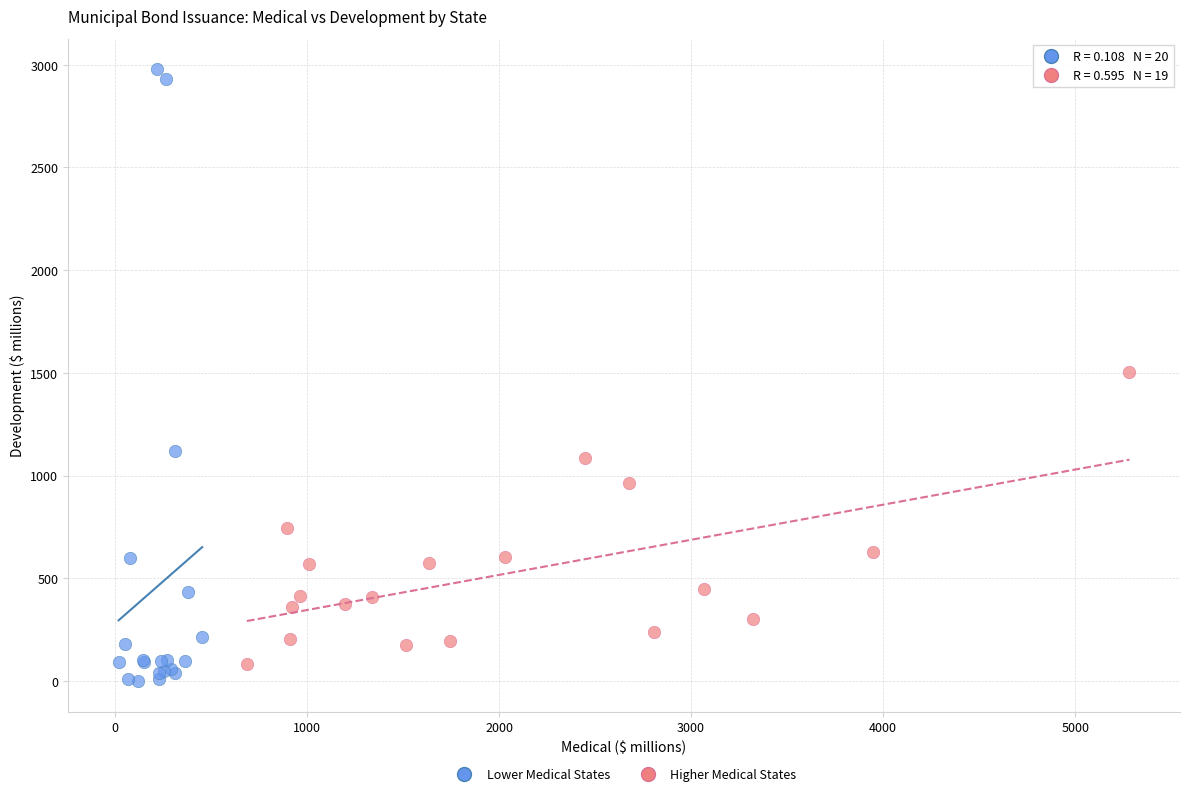

Which series has the largest Y range (max minus min)?

Lower Medical States